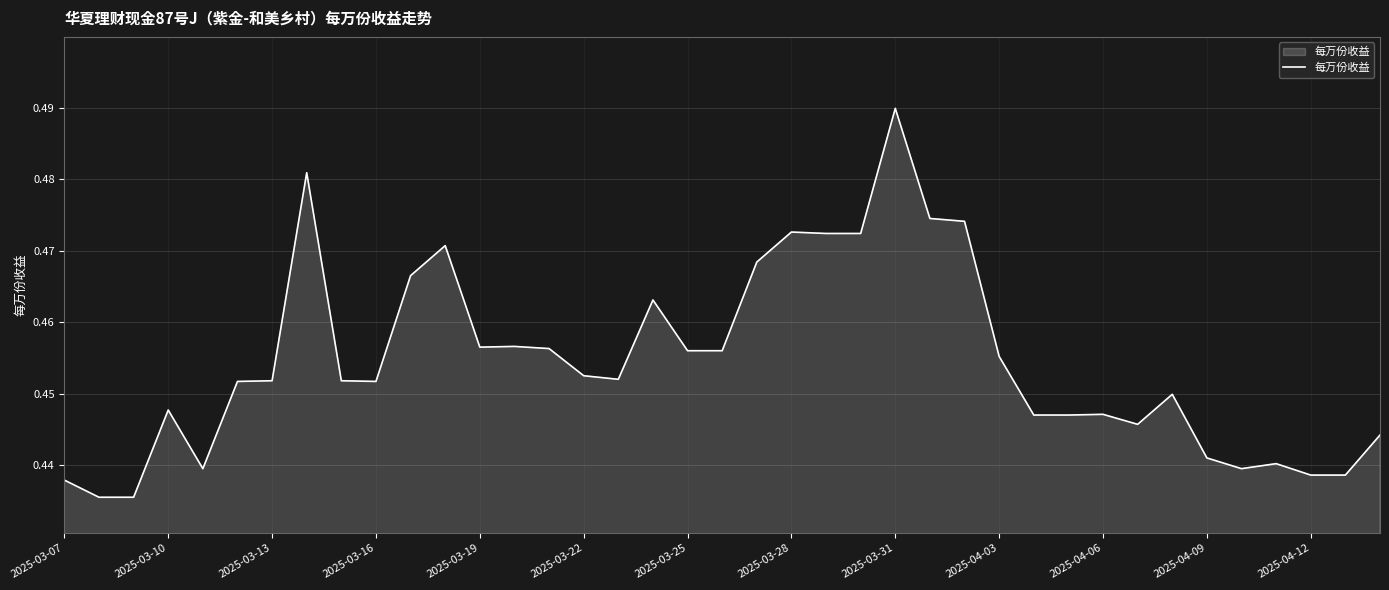

Does the chart have visible grid lines?

Yes